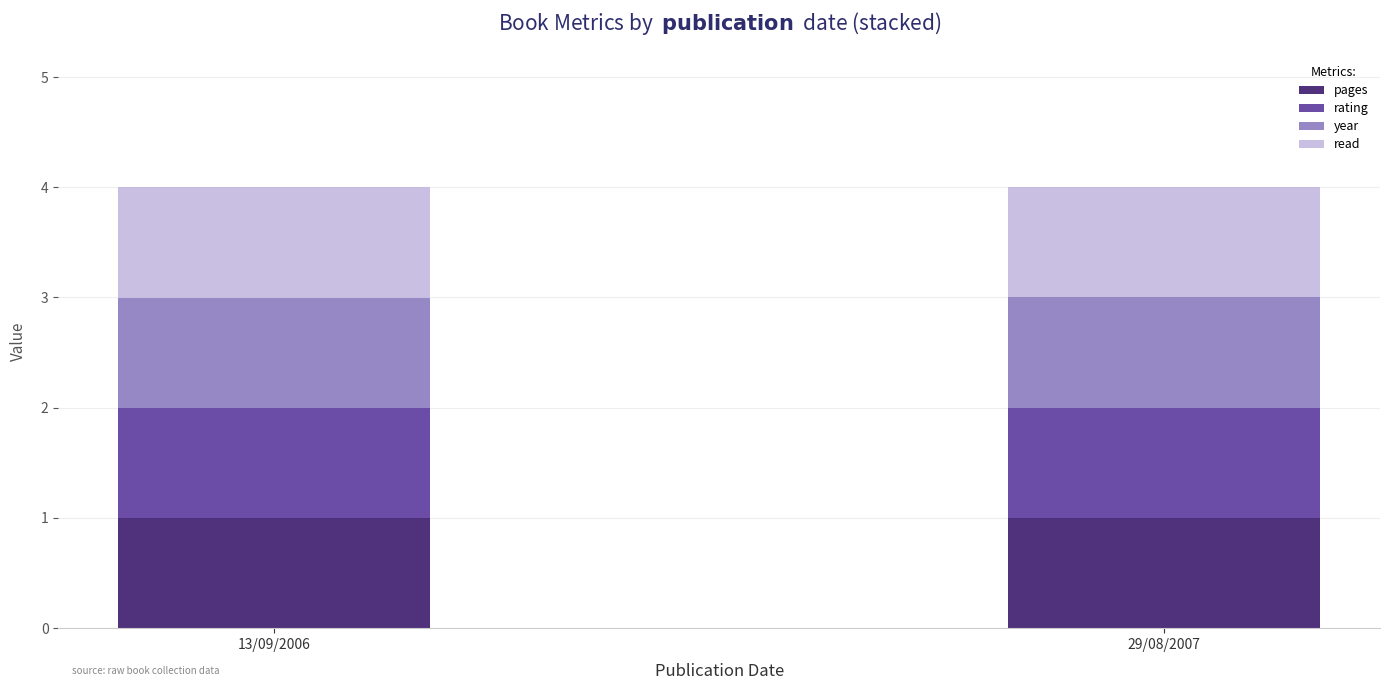

Reading right to left, transcribe the values for pages.

1.0	1.0